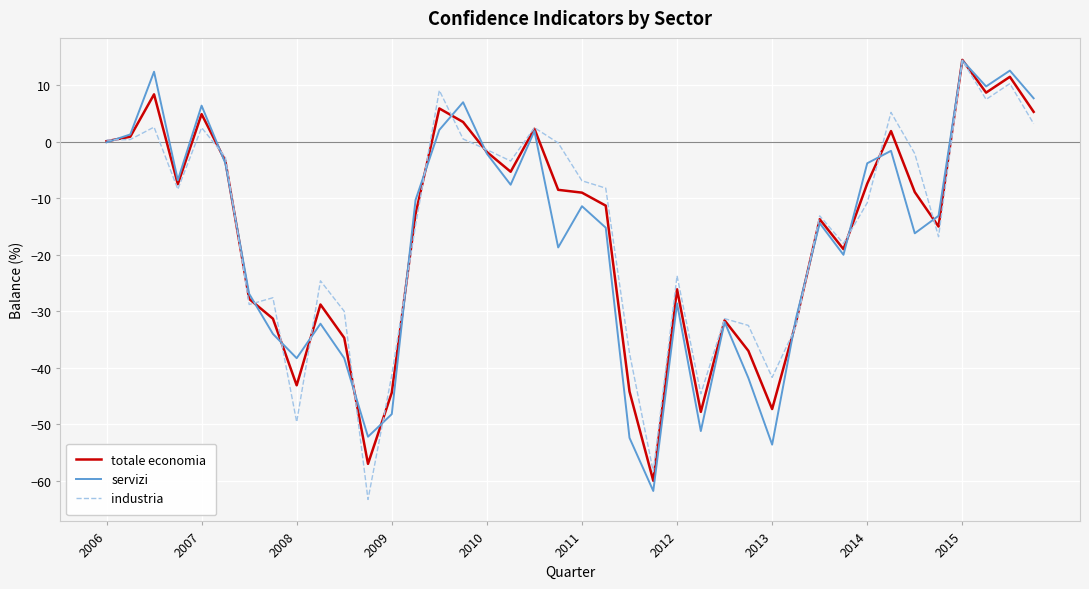

What is the minimum value for industria?

-63.3